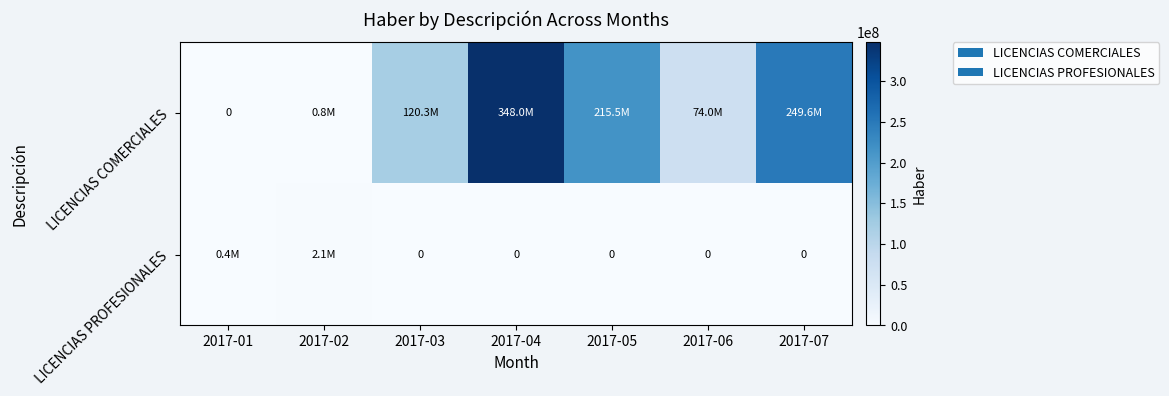

At which category is the sum across all series the highest?

2017-04